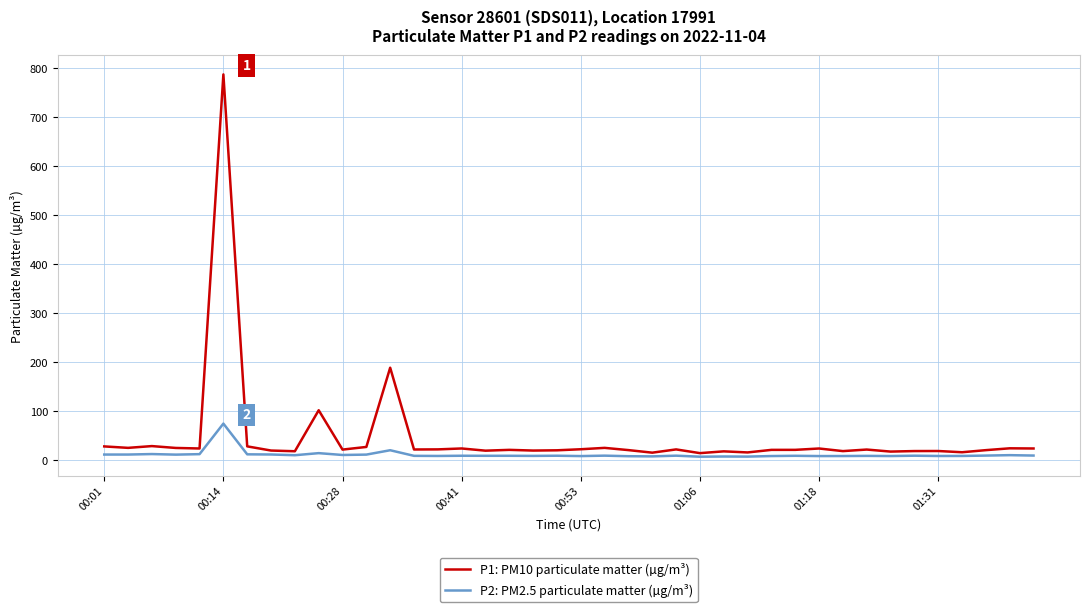

List the series in order of their peak value, highest first.

P1: PM10 particulate matter (µg/m³), P2: PM2.5 particulate matter (µg/m³)